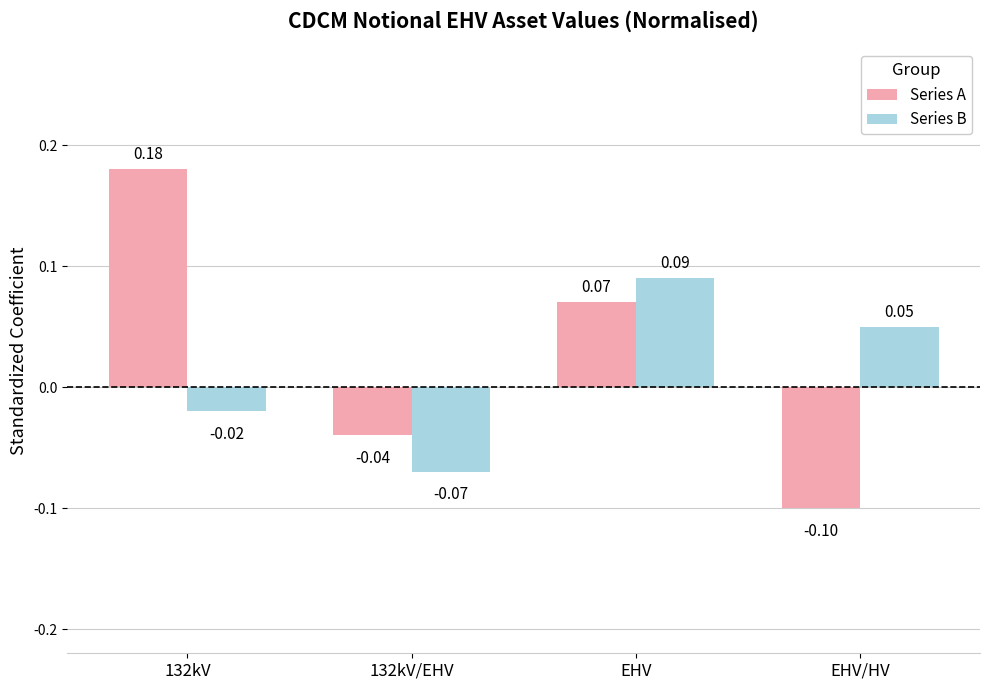

Which series has the largest total across all categories?

Series A